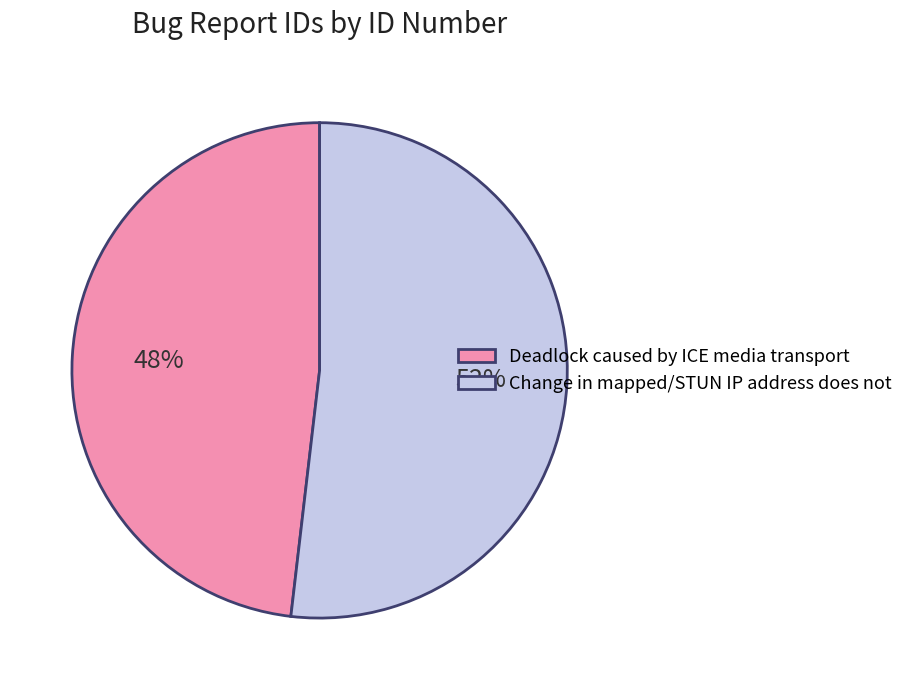

Approximately how many times larger is the value at Deadlock caused by ICE media transport compared to Change in mapped/STUN IP address does not?

0.9